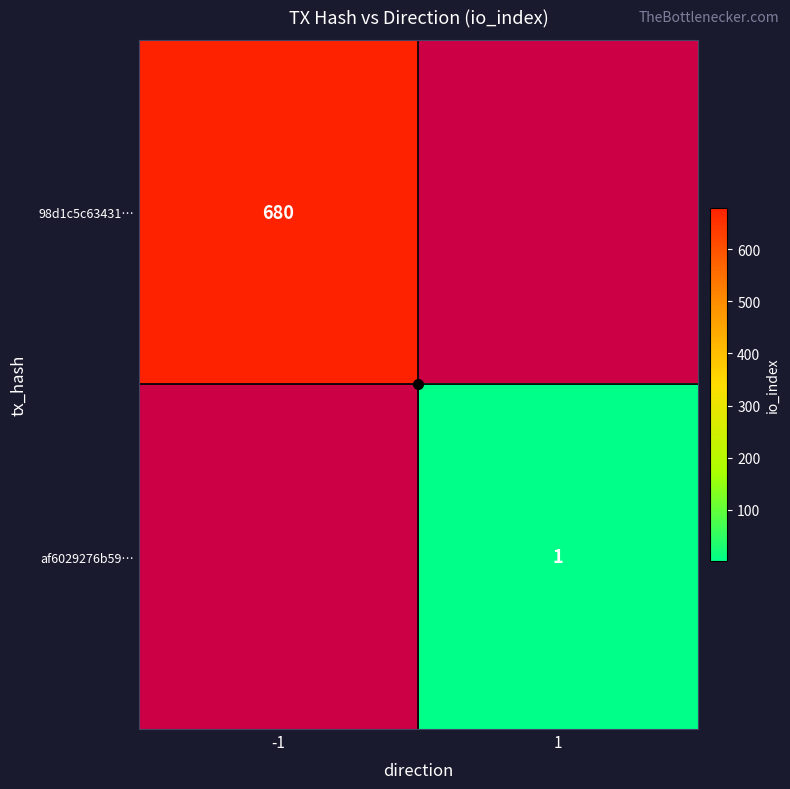

Which series has the largest range (max minus min)?

98d1c5c63431…